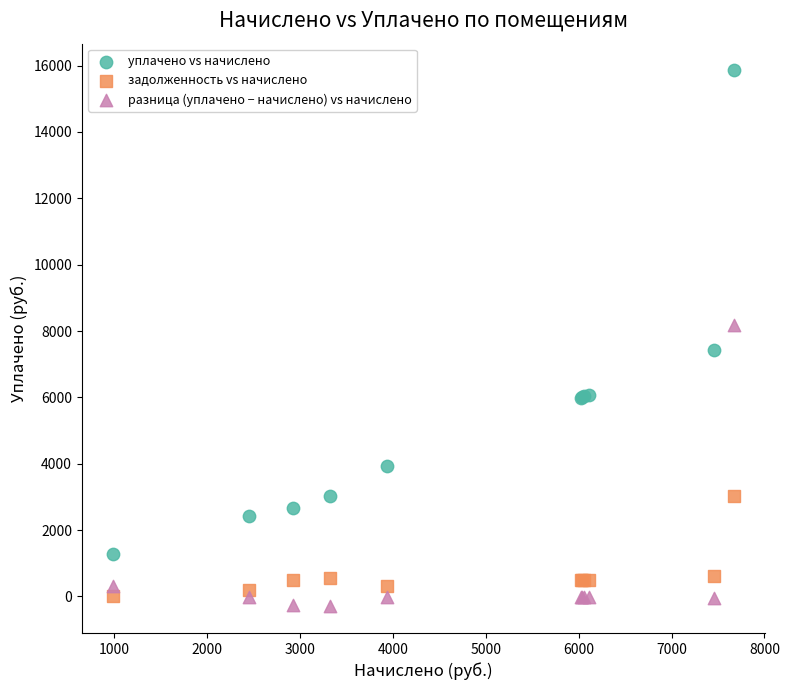

Which series has the widest spread of Y values?

уплачено vs начислено